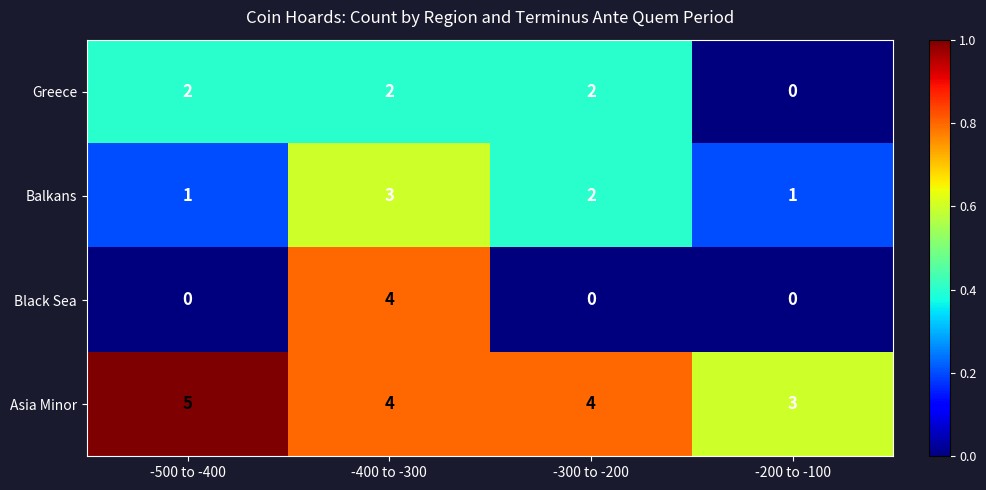

How many Balkans values are between 1 and 3?

4